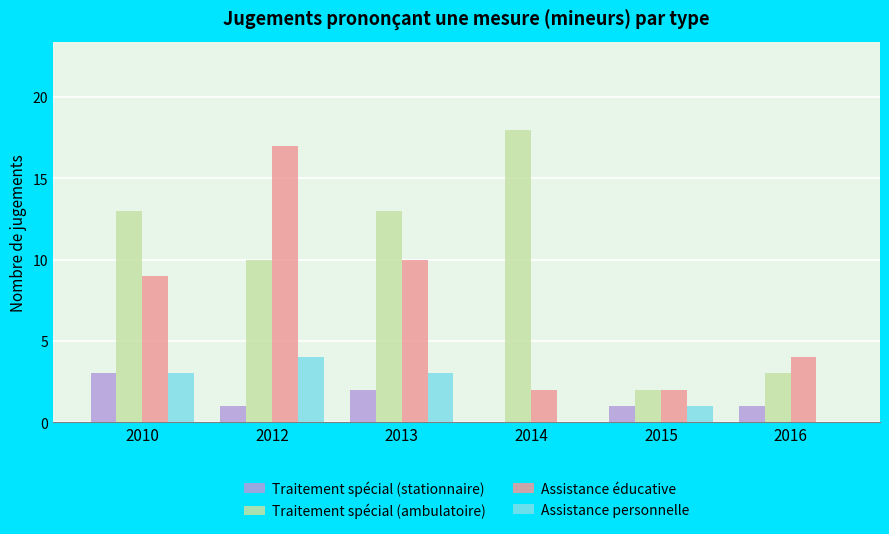

Read the Assistance personnelle value at 2010.

3